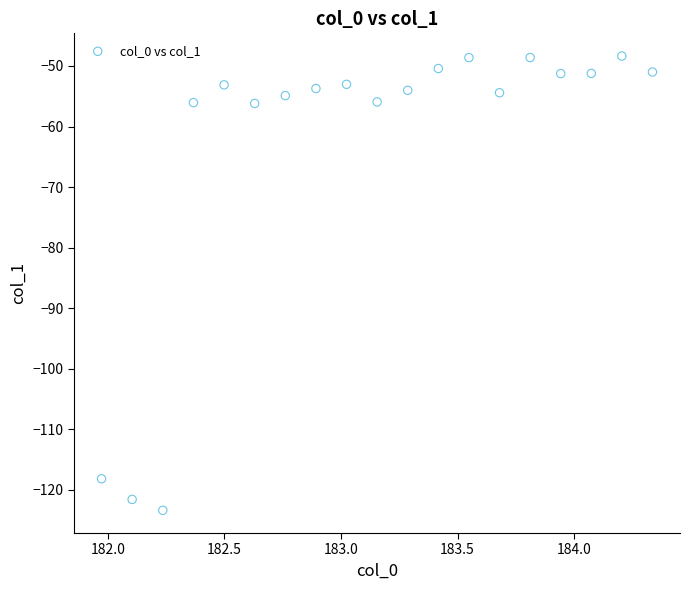

What is the range of X values (max minus min)?

2.4